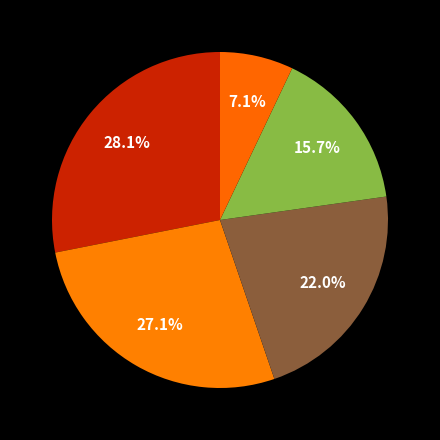

To the nearest percent, what is the difference between the largest and smallest slice percentages?

21%